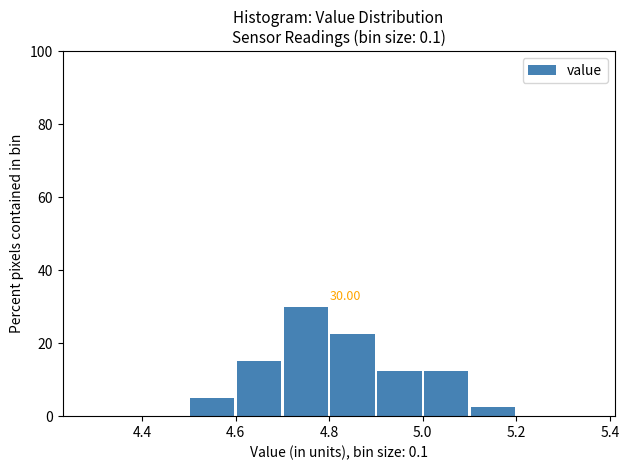

Which range on the x-axis has the tallest bar?

4.7 to 4.8